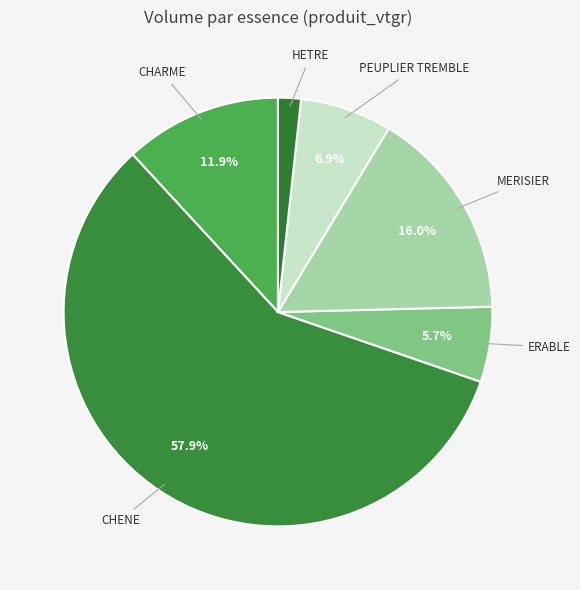

Which slice is the largest?

CHENE